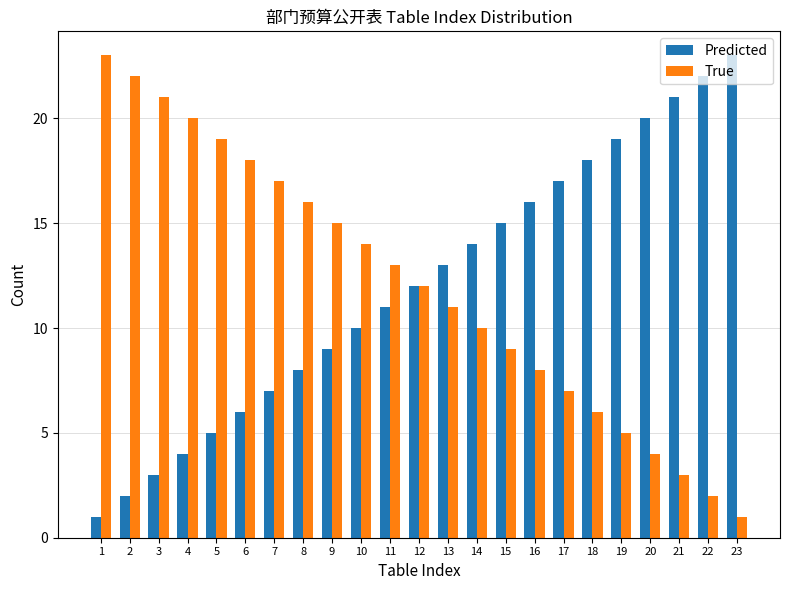

How many distinct data groups are displayed?

2